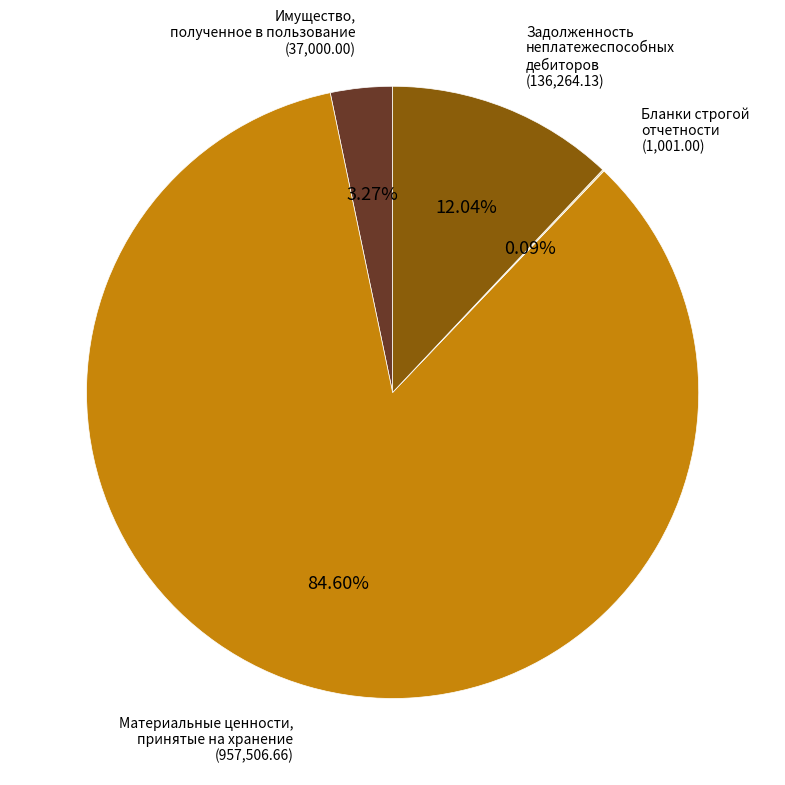

What percentage is the Задолженность неплатежеспособных дебиторов slice, to the nearest percent?

12%